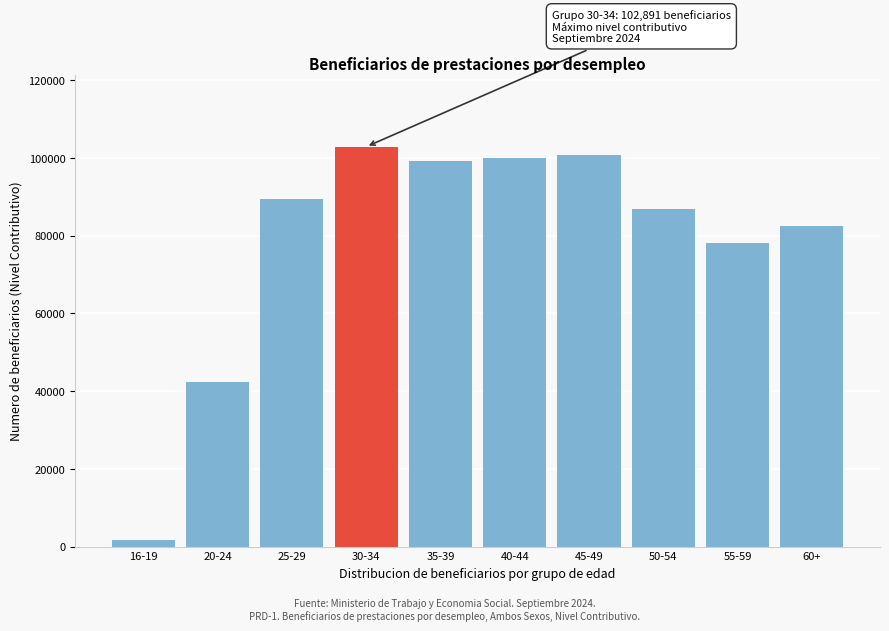

Reading right to left, what are all the values shown in this chart?

60+=82589	55-59=78143	50-54=86785	45-49=100853	40-44=100057	35-39=99107	30-34=102891	25-29=89469	20-24=42413	16-19=1600